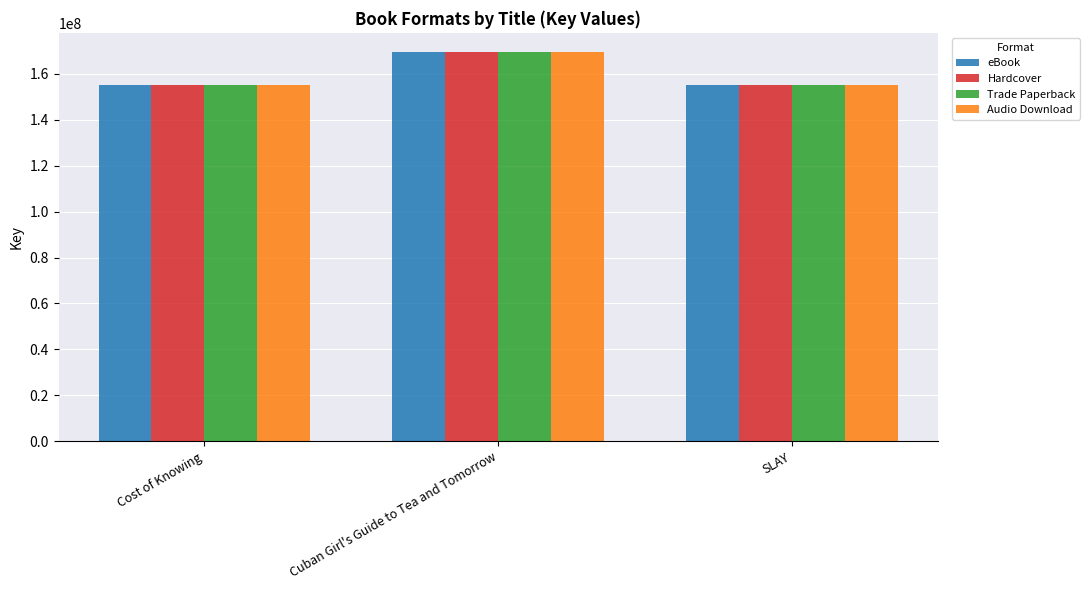

The value of Audio Download at Cuban Girl's Guide to Tea and Tomorrow is 304675846. True or false?

False